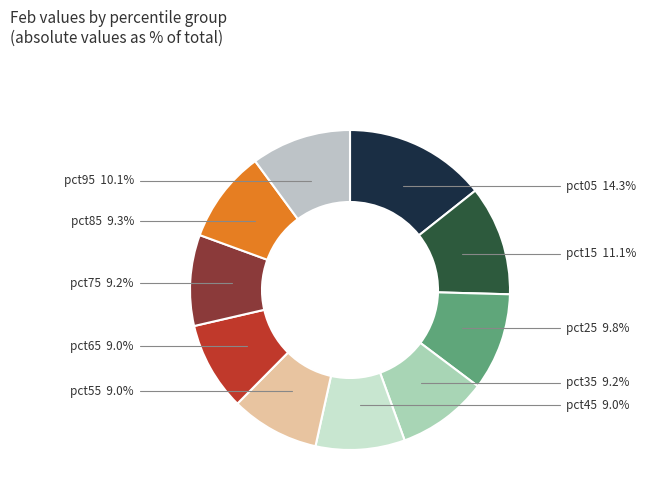

Count the number of slices in the pie.

10